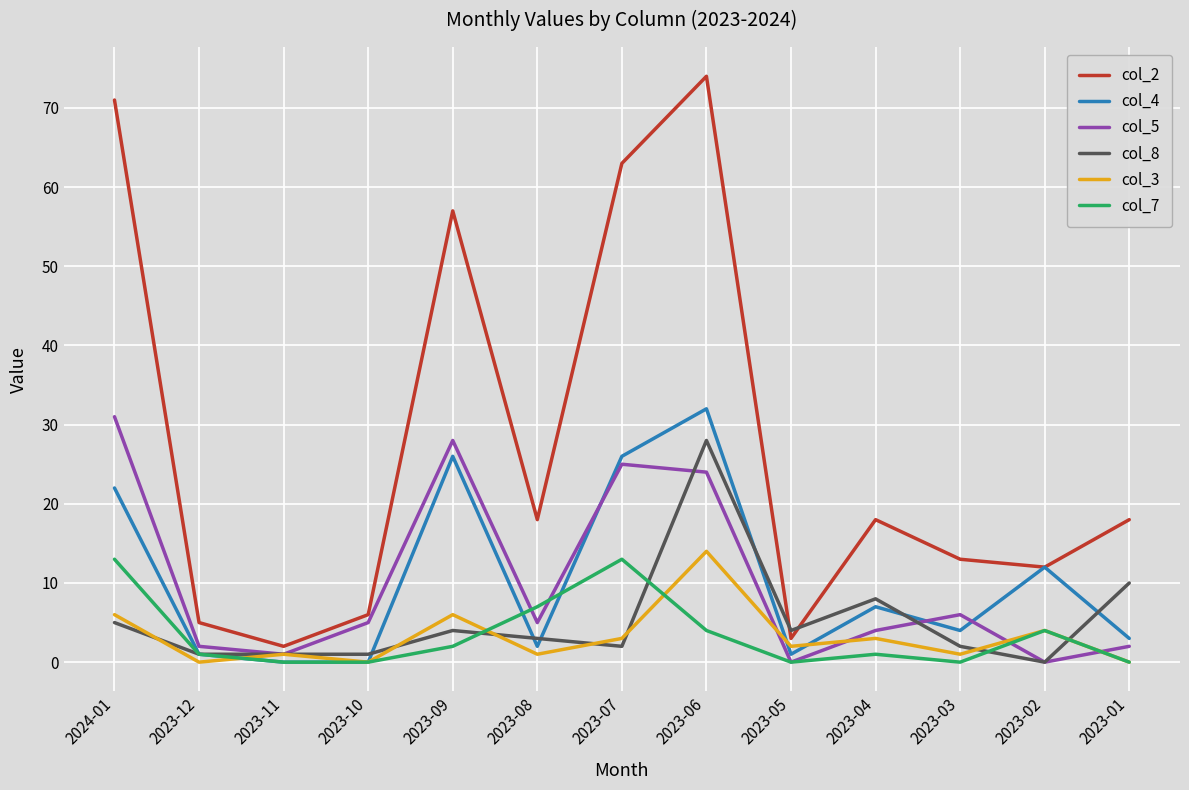

What is the difference between the maximum and second lowest values in the col_8 series?

27